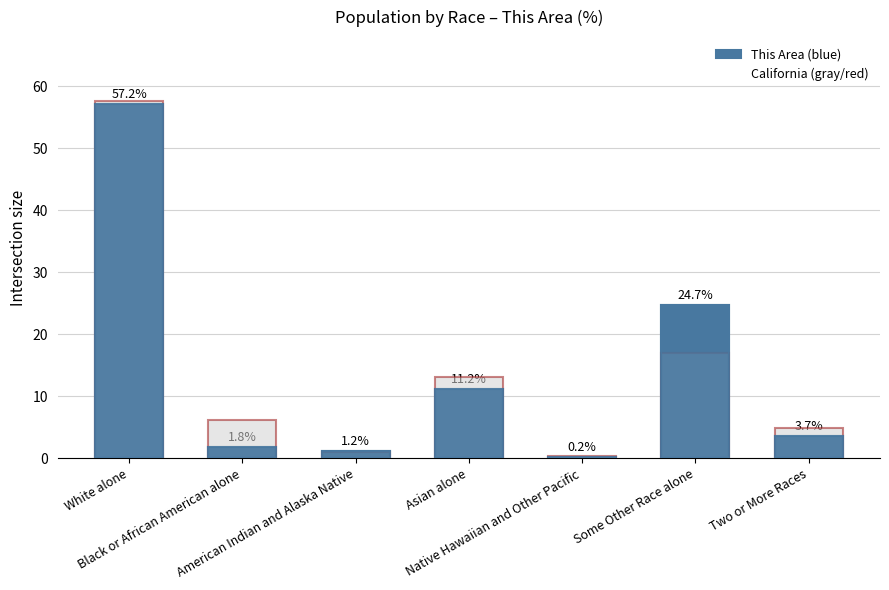

What is the label of the 6th bar from the left?

Some Other Race alone